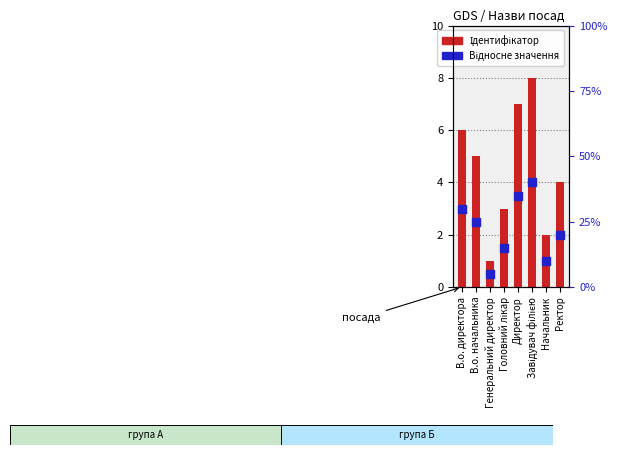

Which series has the largest total across all categories?

Ідентифікатор